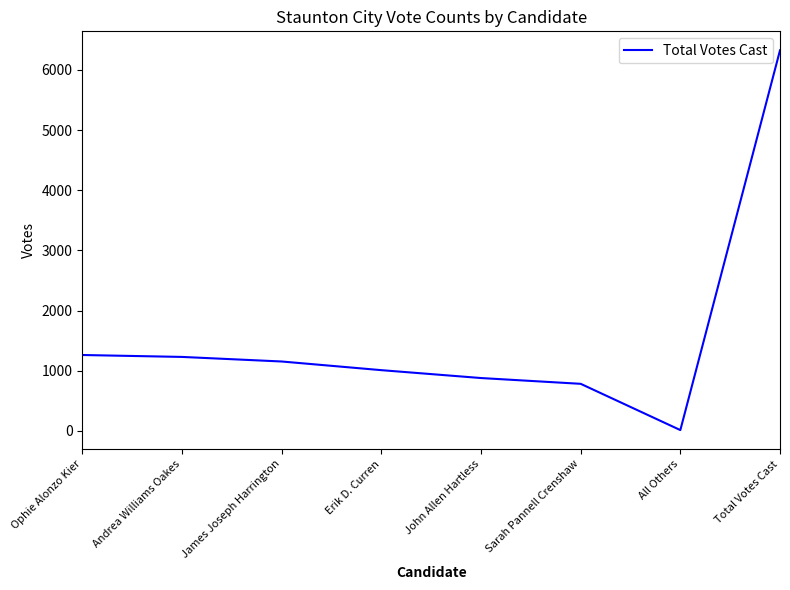

The value at Ophie Alonzo Kier is 1641. True or false?

False